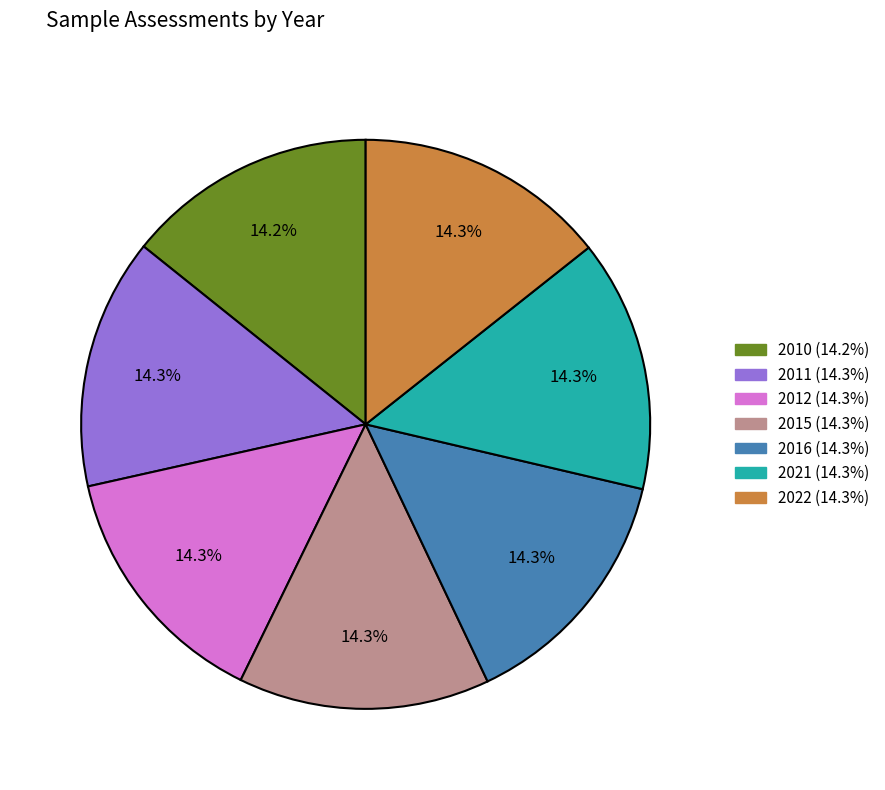

What is the total percentage of 2010 and 2012?

28.5%